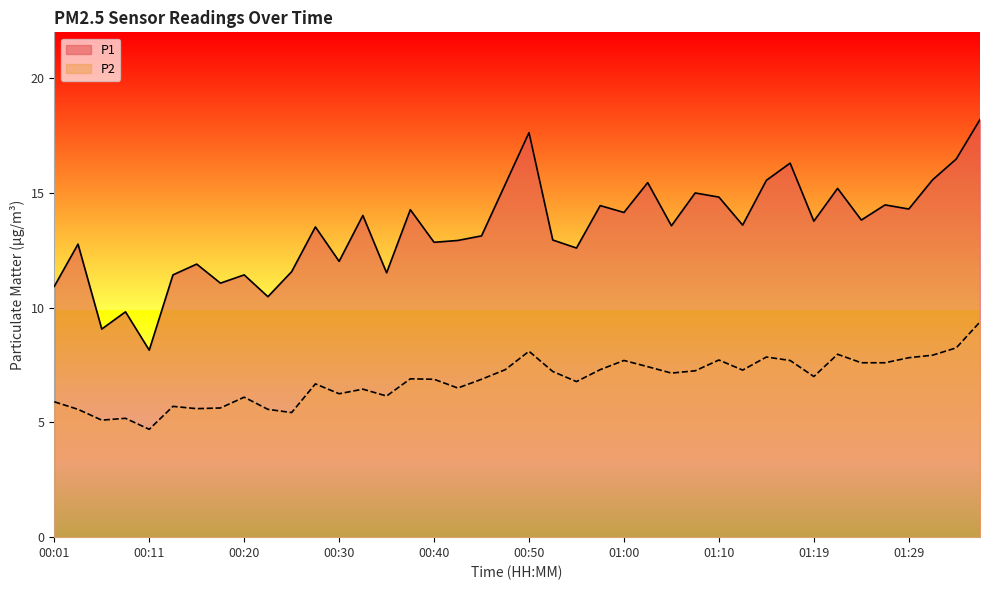

Which series has the largest total across all categories?

P1